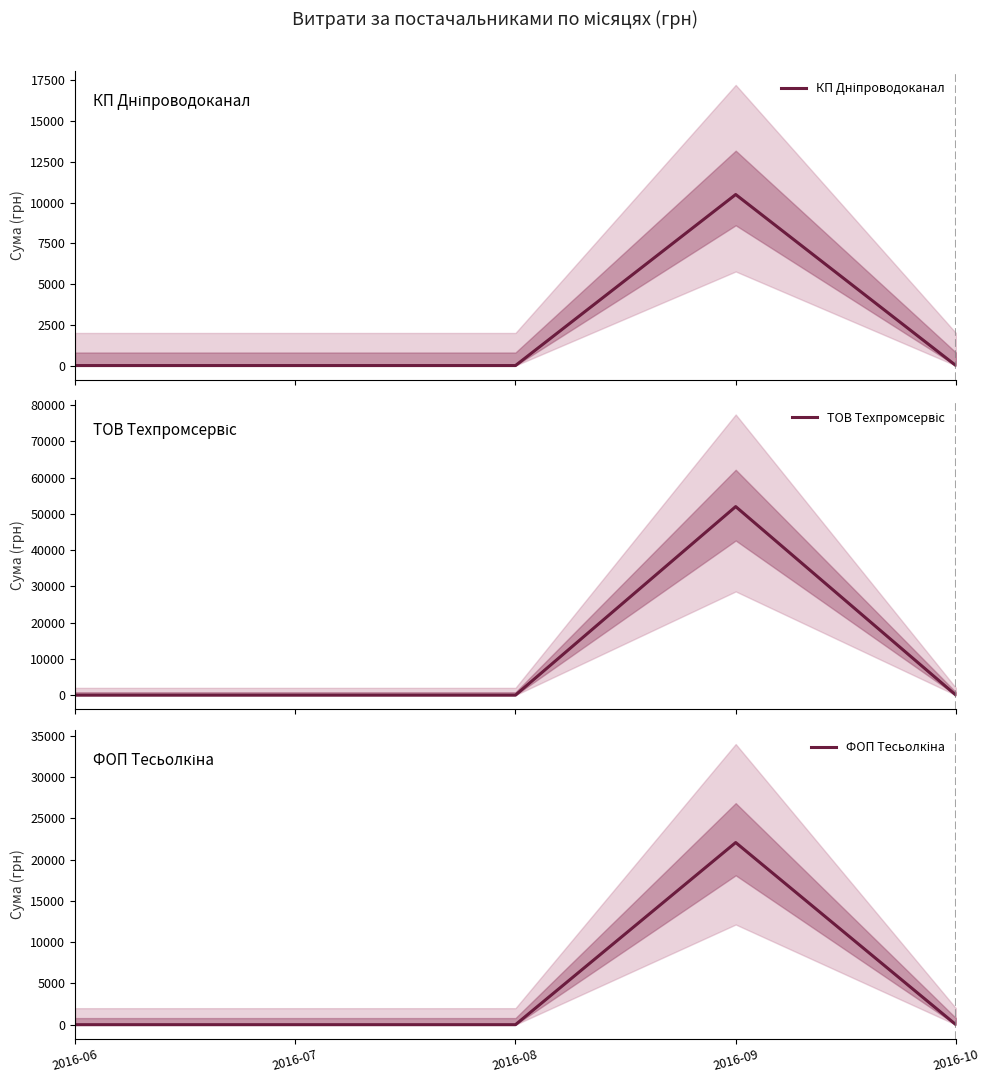

What is the difference between the maximum and minimum values in the КП Дніпроводоканал series?

10497.7